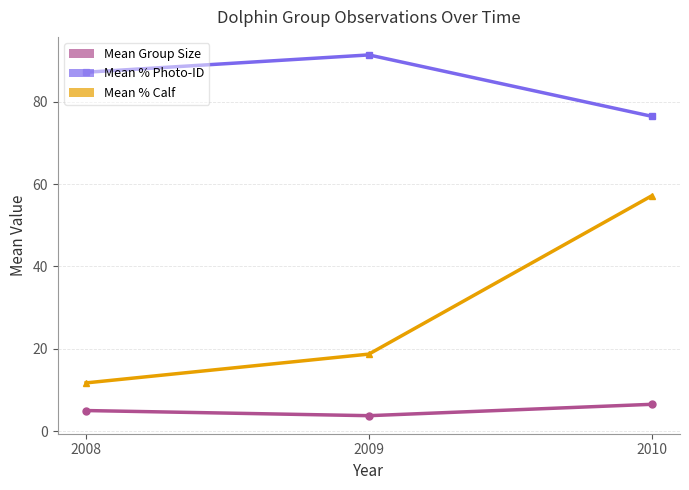

Between 2009 and 2010, which series saw the biggest shift?

Mean % Calf